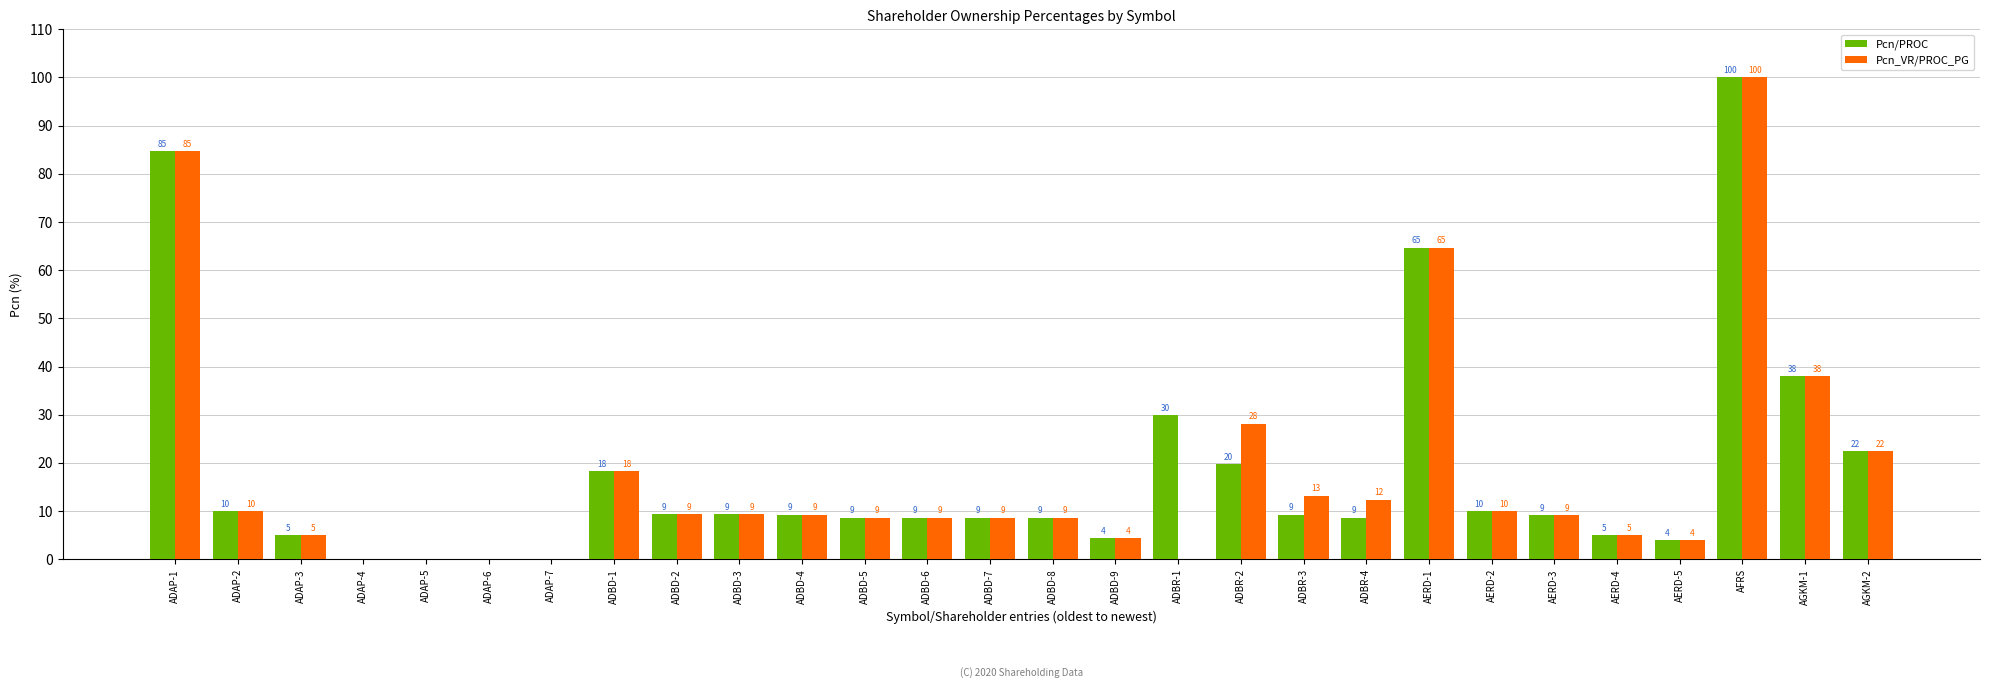

How many groups of bars are there?

28